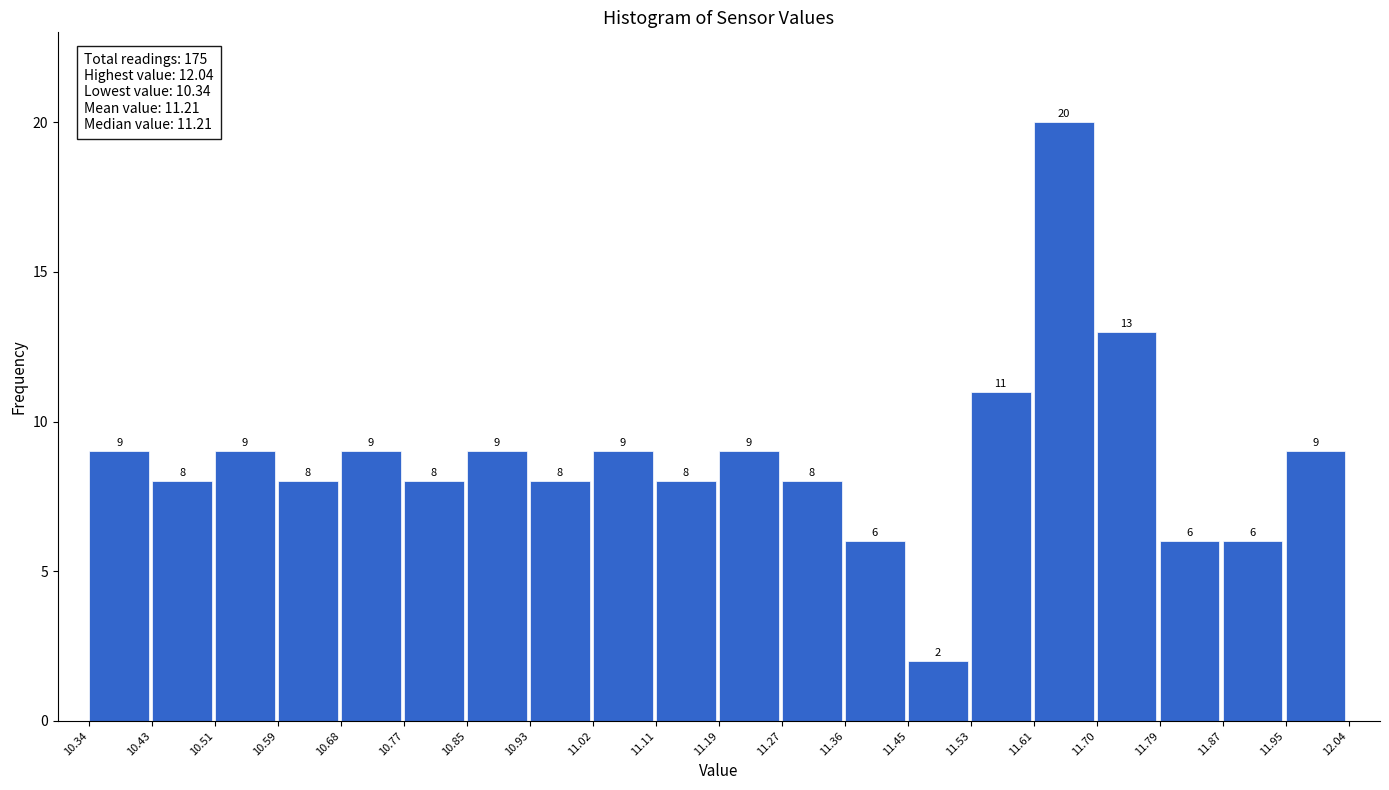

How tall is the bar that spans 10.68 to 10.77 on the x-axis?

9